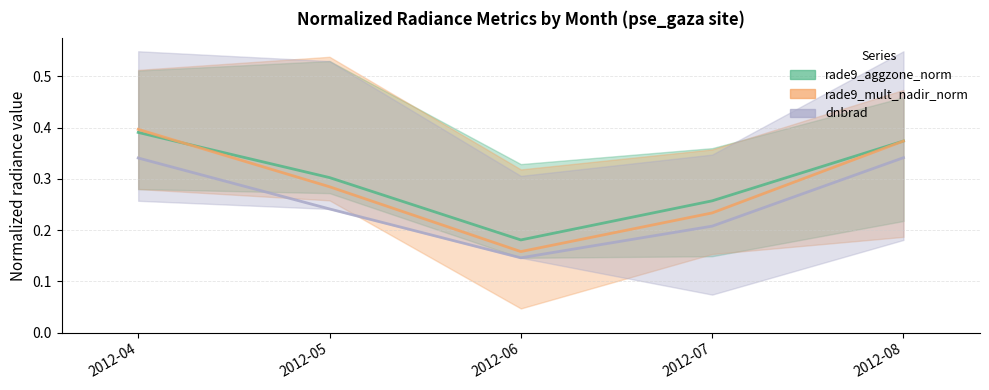

In rade9_aggzone_norm (median), how many points are lower than both neighbors (excluding endpoints)?

1